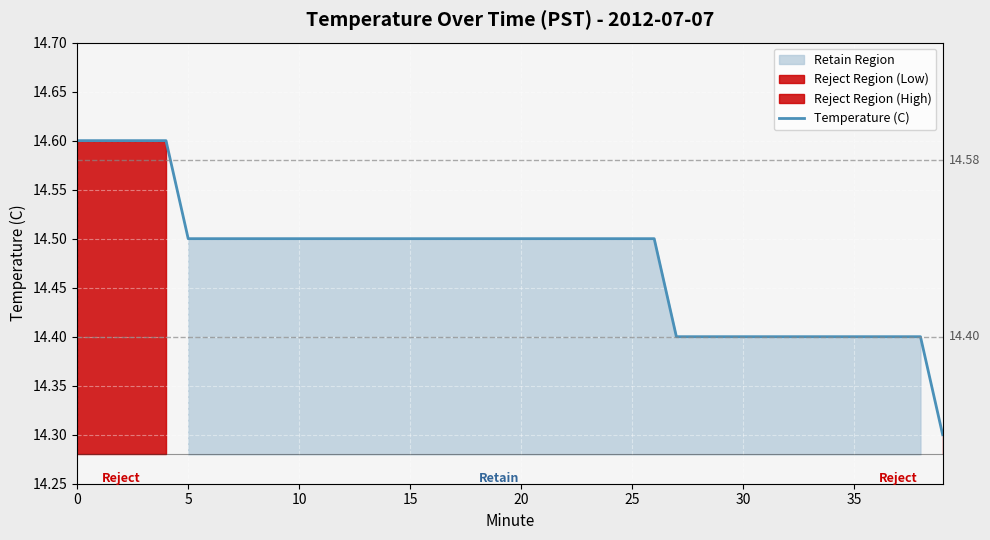

What is the label of the 33rd point from the left?

32